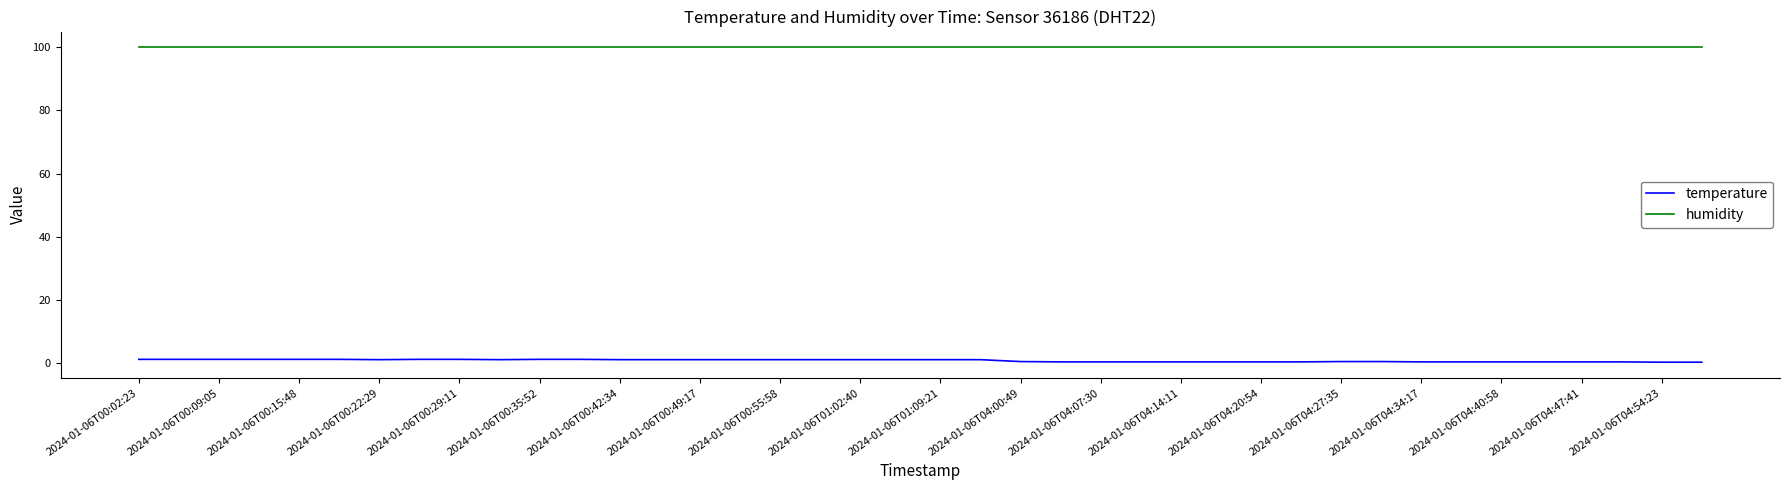

Rank the series by their maximum value, from highest to lowest.

humidity, temperature